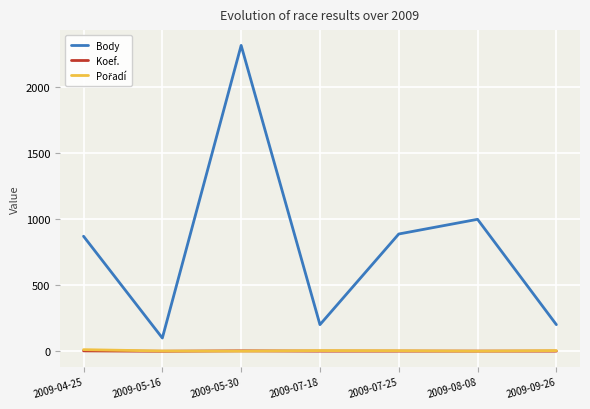

What is the spread (max minus min) of values at 2009-07-25?

885